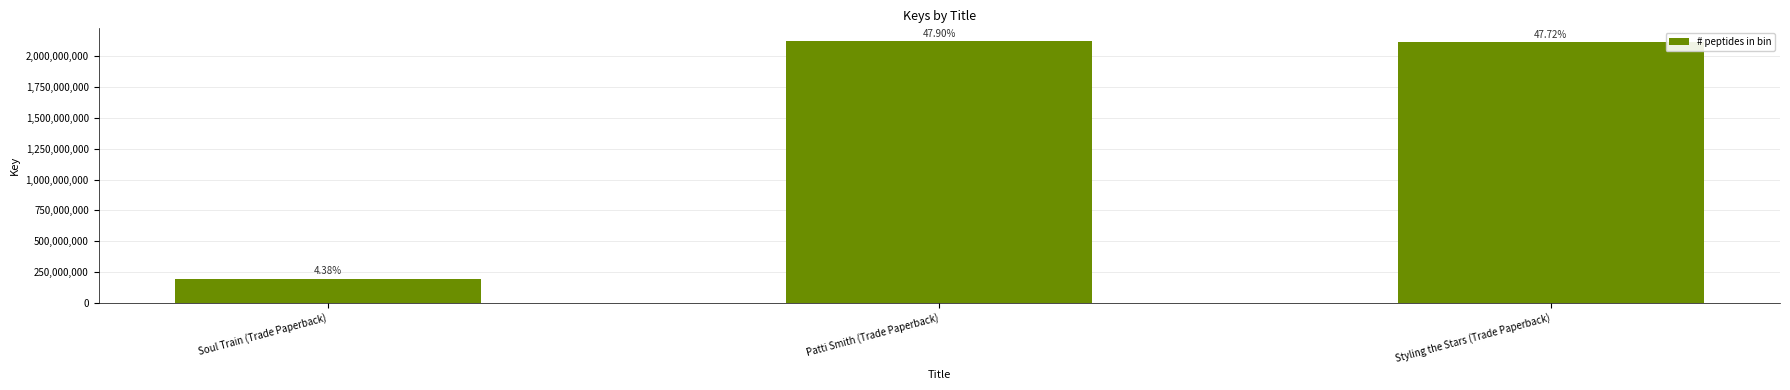

How many bars are there in total?

3